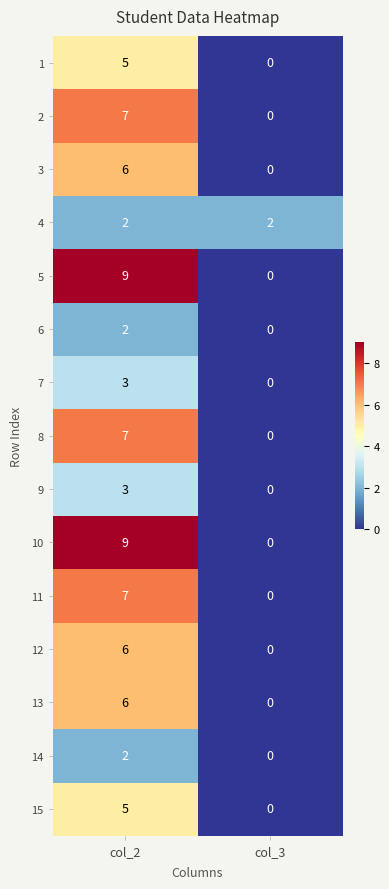

Reading right to left, transcribe all the data shown in this chart.

1: 0	5
2: 0	7
3: 0	6
4: 2	2
5: 0	9
6: 0	2
7: 0	3
8: 0	7
9: 0	3
10: 0	9
11: 0	7
12: 0	6
13: 0	6
14: 0	2
15: 0	5